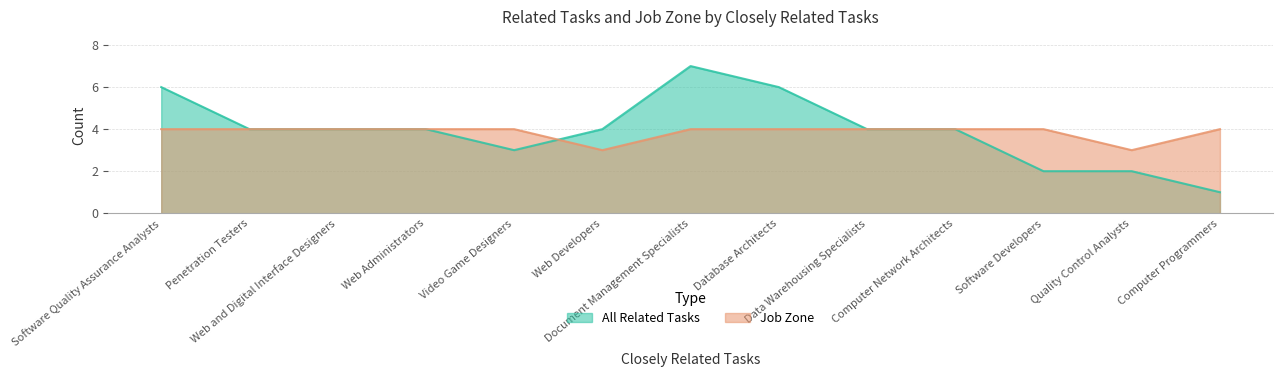

Does the chart display data point markers on the line(s)?

No